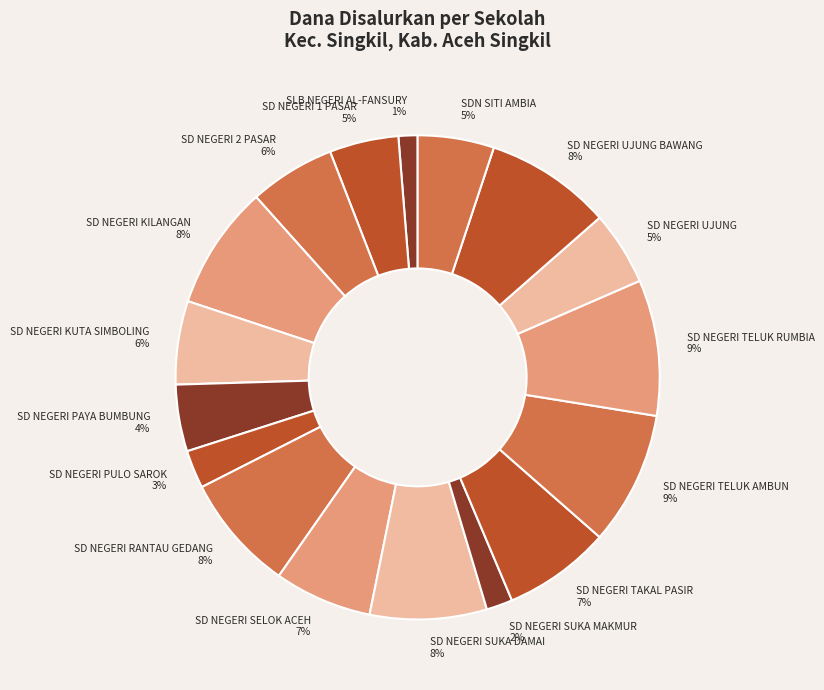

True or false: SD NEGERI TELUK RUMBIA accounts for 9% of the total.

True